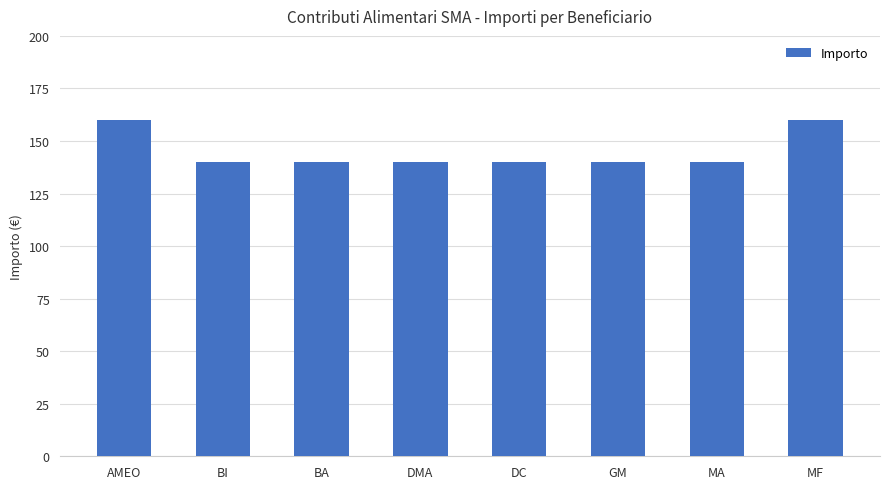

Approximately how many times larger is the value at DC compared to DMA?

1.0